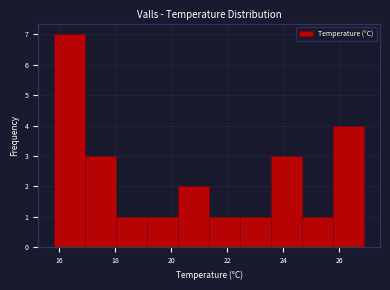

Reading left to right, list every bar in this chart as the range it spans on the x-axis followed by its height. Neither the bar edges nor the heights are printed on the chart, so give them approximately, as read against the axes.

15.8 to 17.0: 7
17.0 to 18.0: 3
18.0 to 19.2: 1
19.2 to 20.2: 1
20.2 to 21.4: 2
21.4 to 22.4: 1
22.4 to 23.6: 1
23.6 to 24.6: 3
24.6 to 25.8: 1
25.8 to 27.0: 4